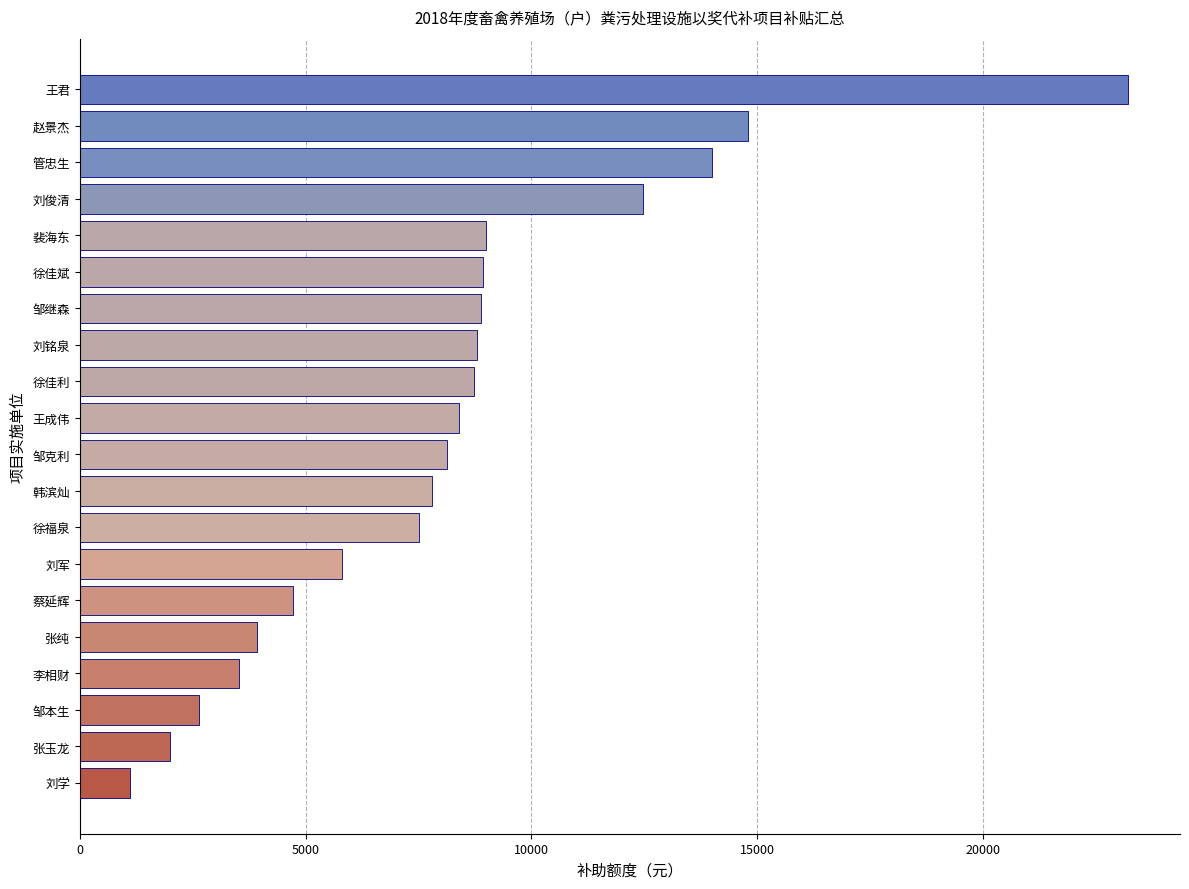

At which label is the value closest to 12160?

刘俊清